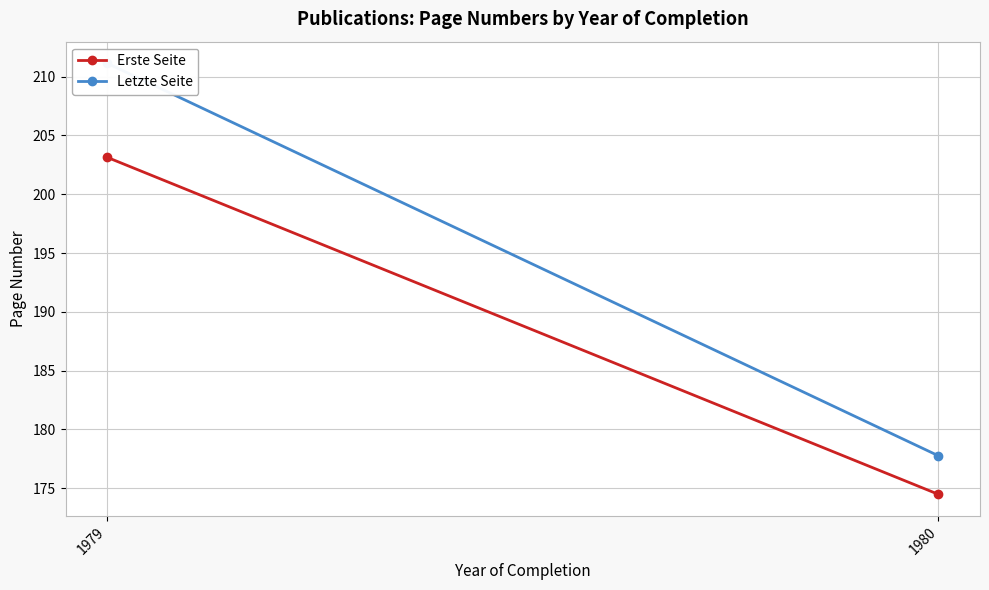

Which series has the largest total across all categories?

Letzte Seite